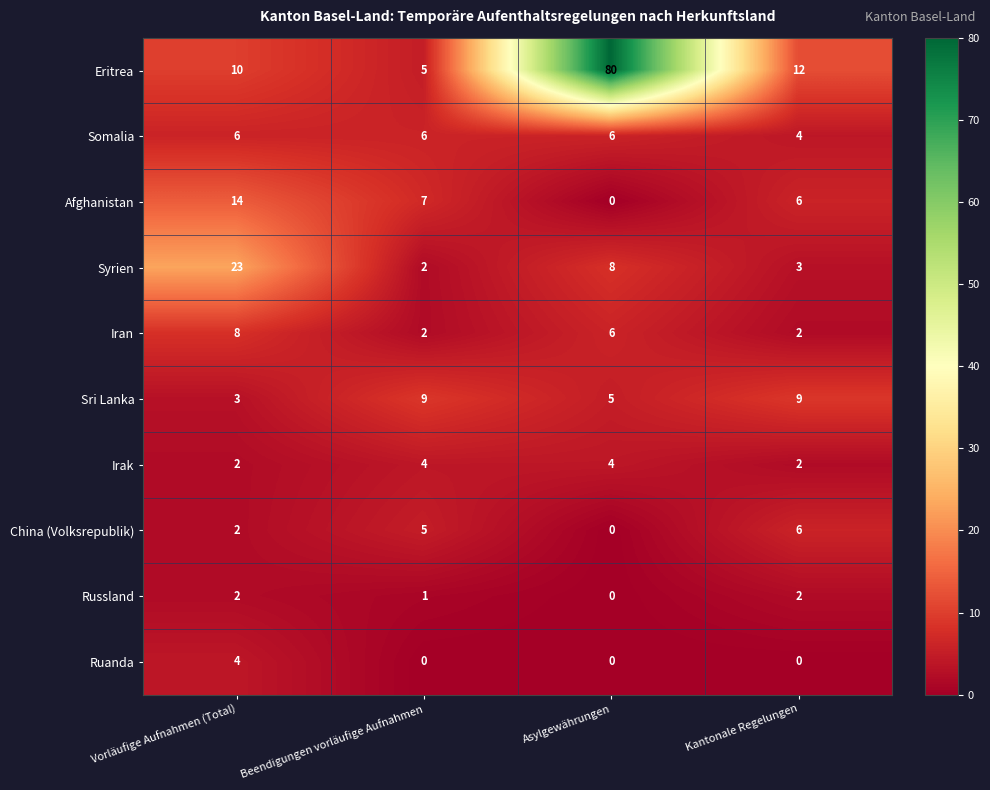

The value of Irak at Kantonale Regelungen is 1. True or false?

False